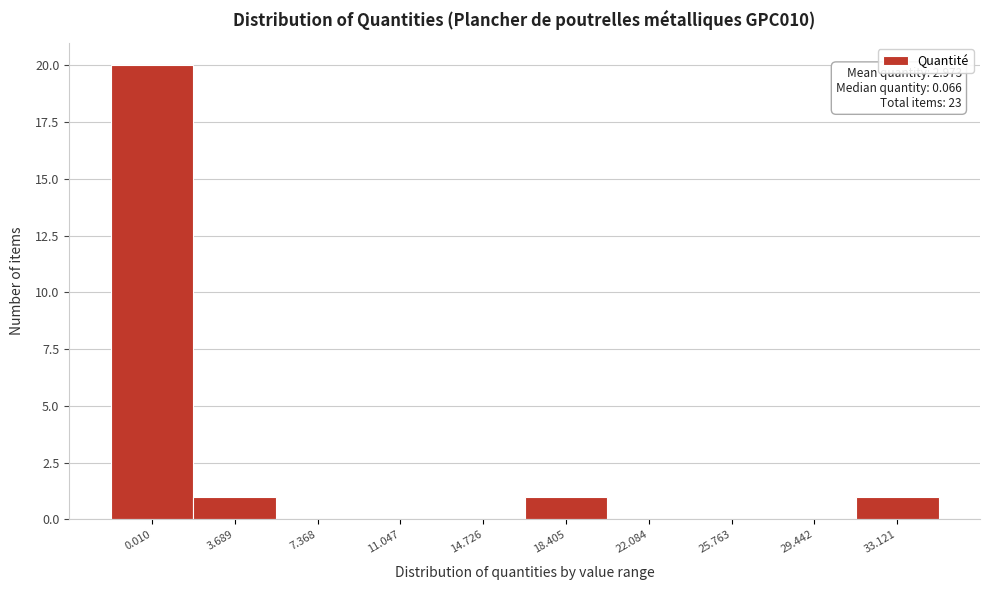

Reading left to right, extract all data points from this chart.

0.010=20	3.689=1	7.368=0	11.047=0	14.726=0	18.405=1	22.084=0	25.763=0	29.442=0	33.121=1